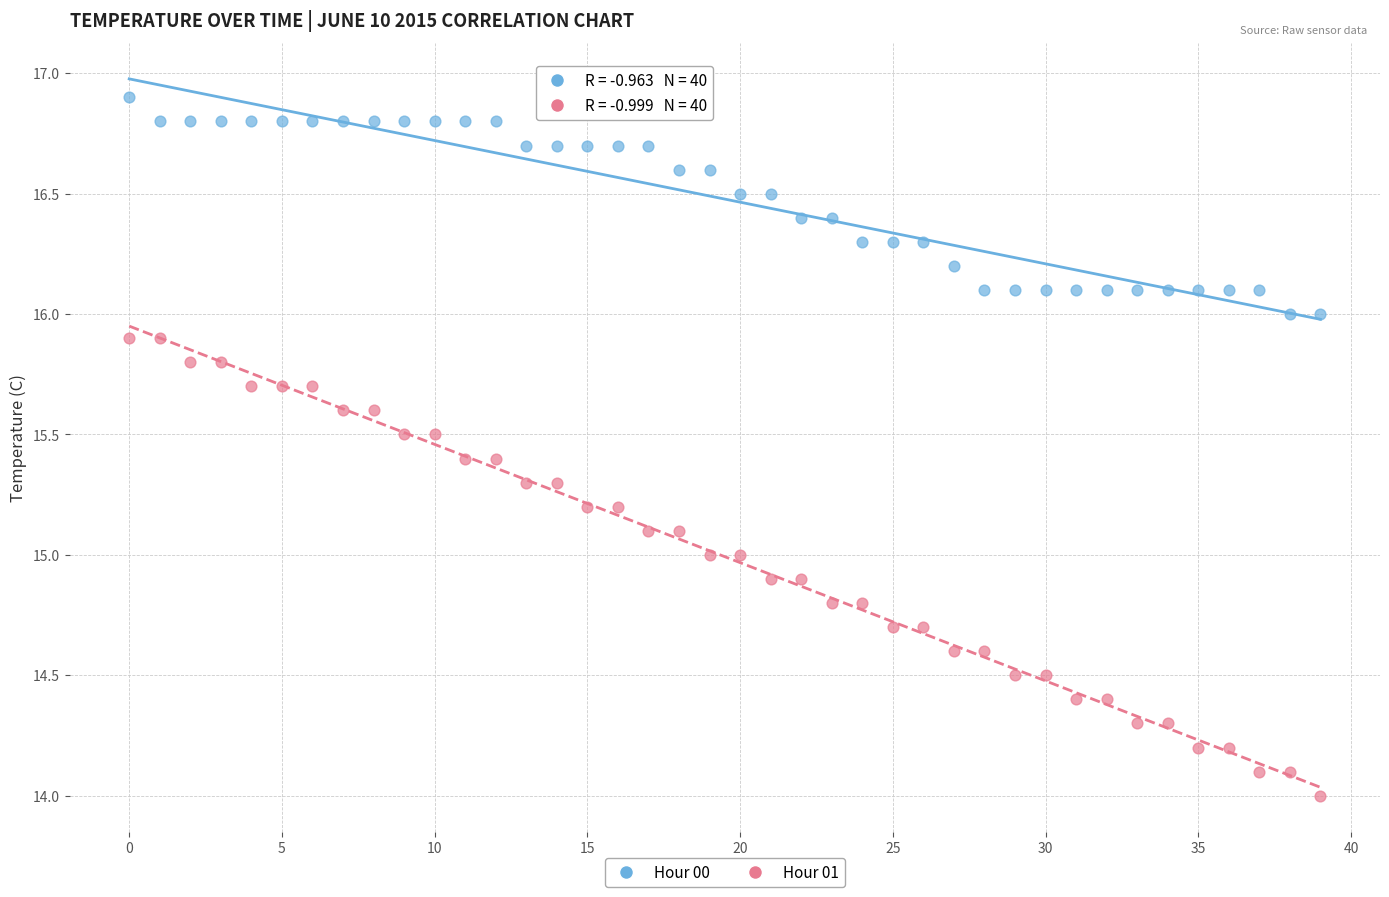

Which series contains the lowest Y value?

Hour 01